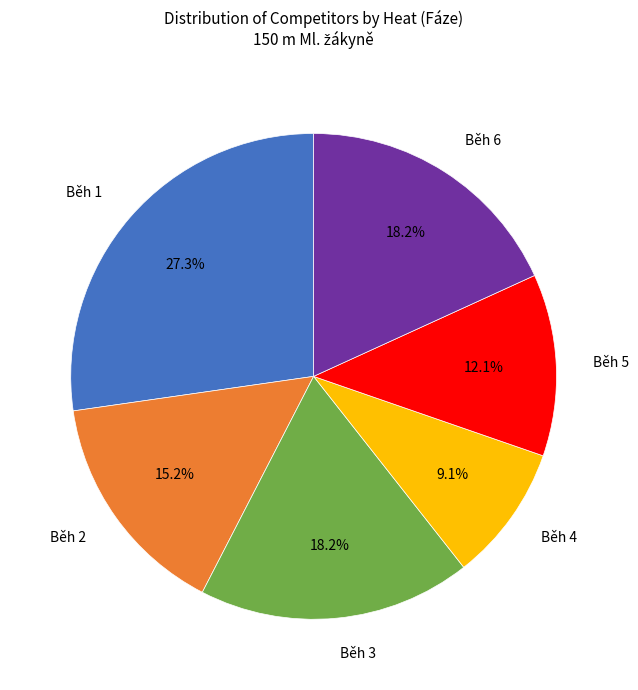

Which category has the smallest portion of the pie?

Běh 4